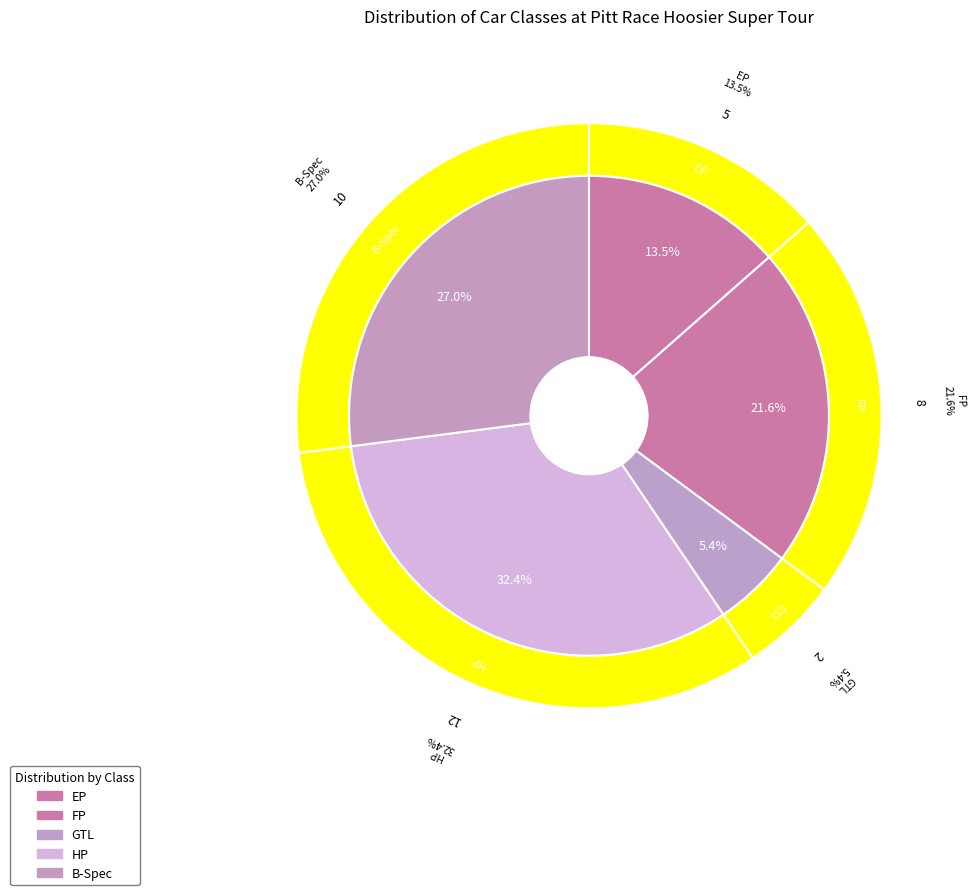

Between HP and EP, which is larger?

HP